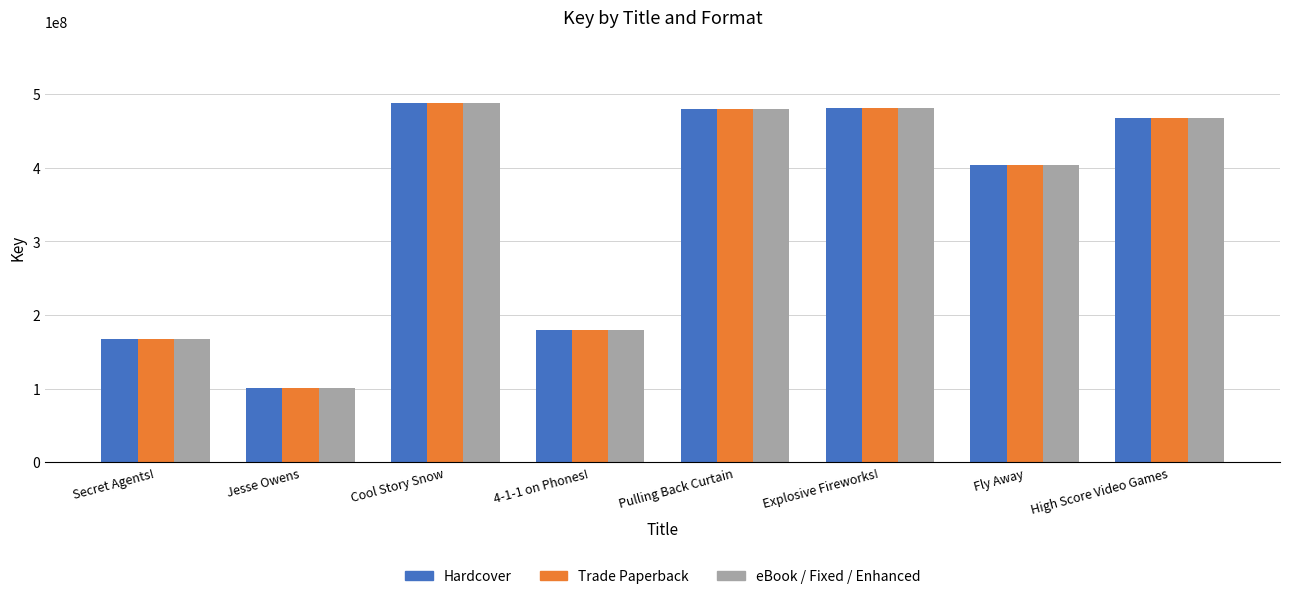

At how many categories does at least one series exceed 425028028?

4